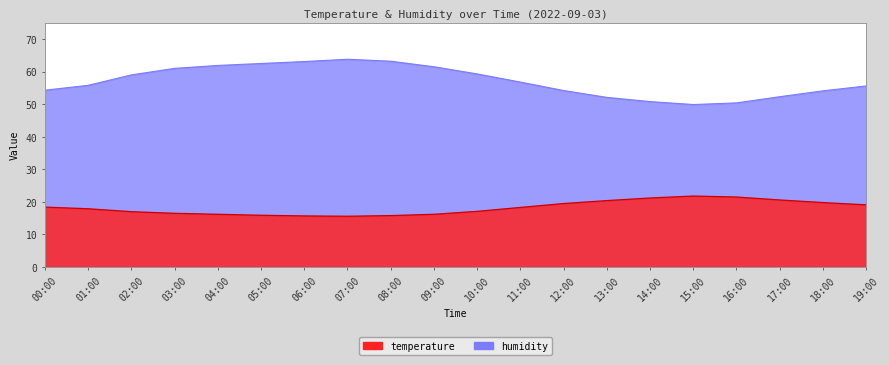

What is the total value across all series at 19:00?

74.7